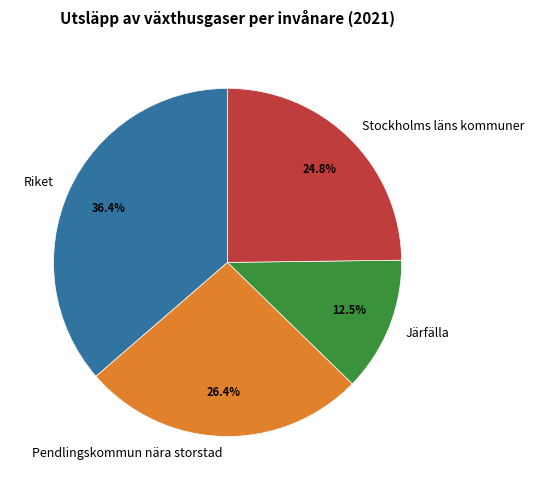

What percentage do Riket and Stockholms läns kommuner together represent?

61.1%